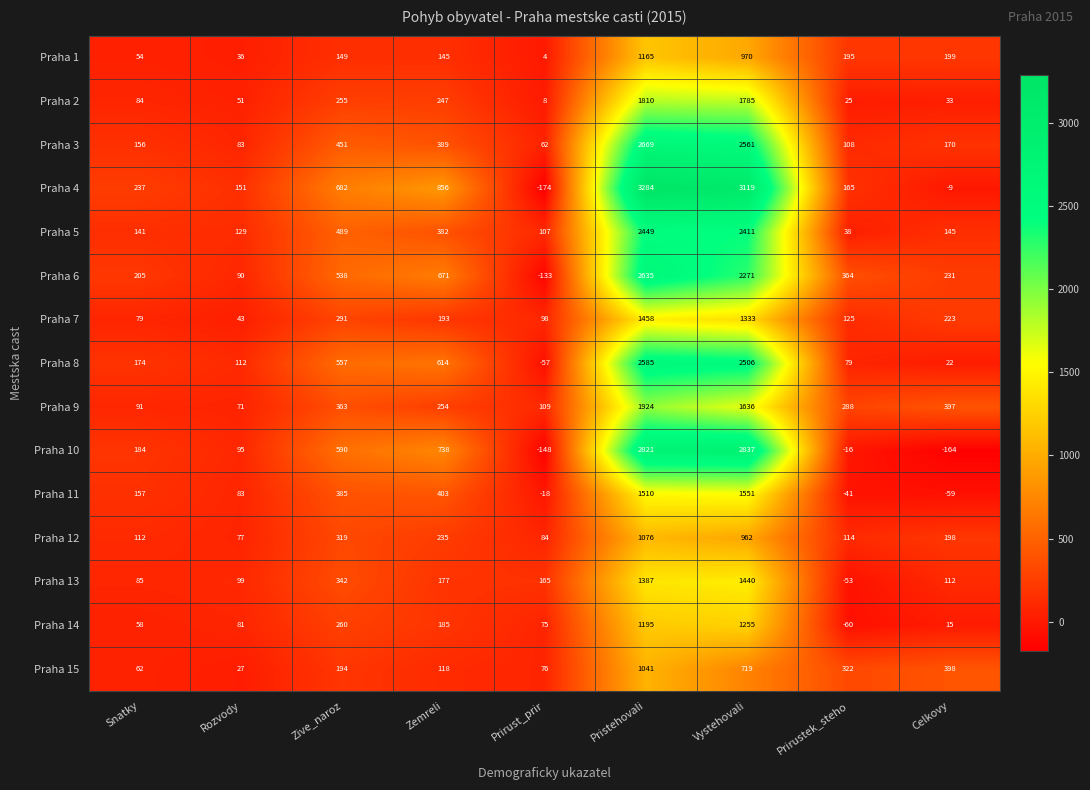

Between Zive_naroz and Zemreli, which series saw the biggest shift?

Praha 4